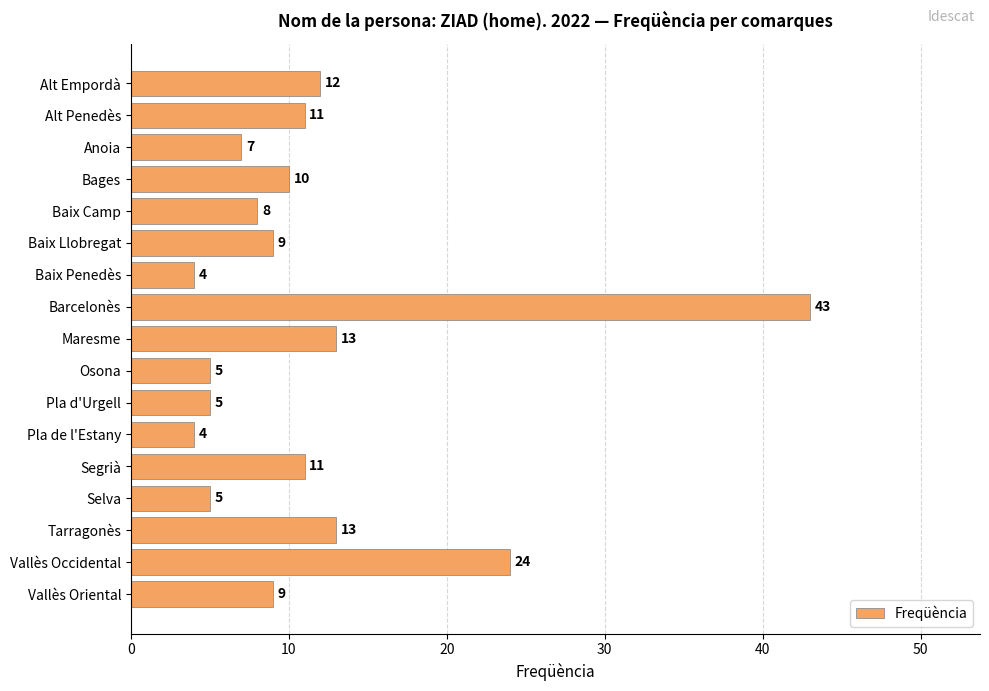

What is the sum of all values?

193